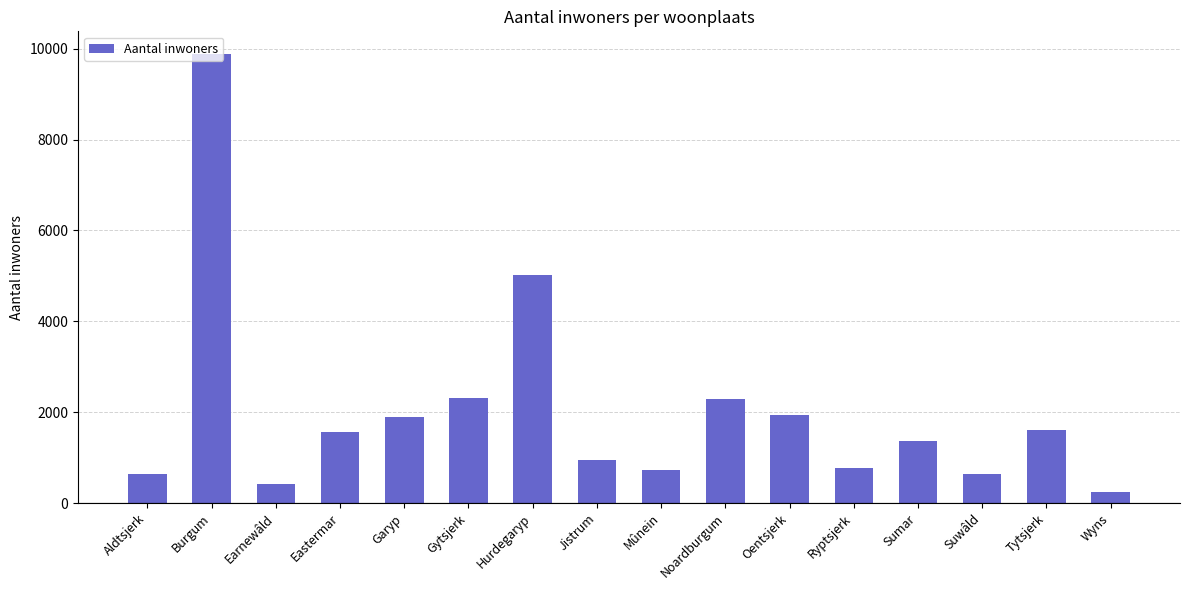

What is the smallest value displayed?

248